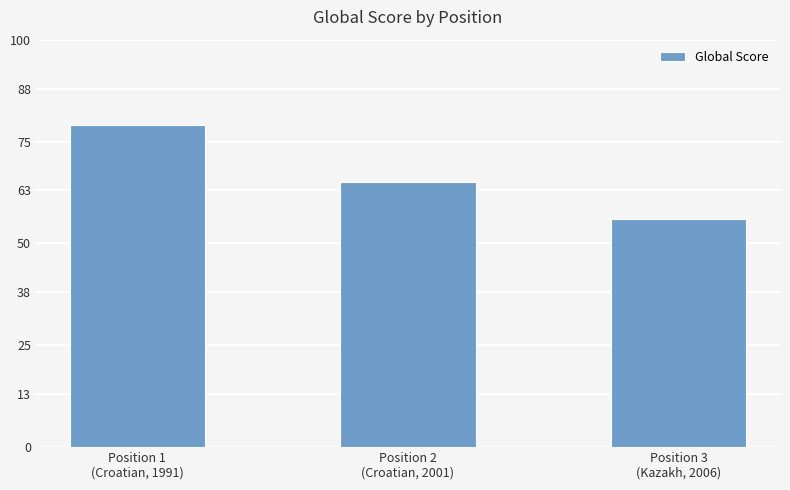

List the labels in order of value, smallest first.

Position 3
(Kazakh, 2006), Position 2
(Croatian, 2001), Position 1
(Croatian, 1991)